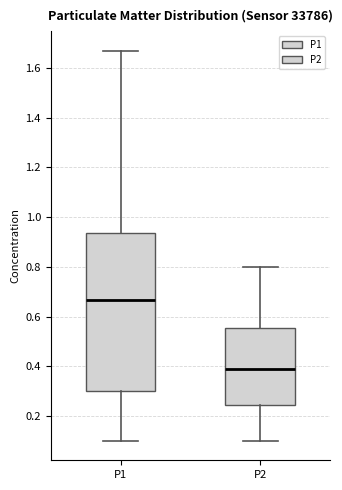

Reading left to right, read every box against the y-axis: the position of its median line, the range the box covers, and the ends of its whiskers. The values are not printed on the chart, so give them approximately, as read against the axis.

P1: median 0.66, box 0.30 to 0.94, whiskers 0.10 to 1.68
P2: median 0.40, box 0.24 to 0.56, whiskers 0.10 to 0.80